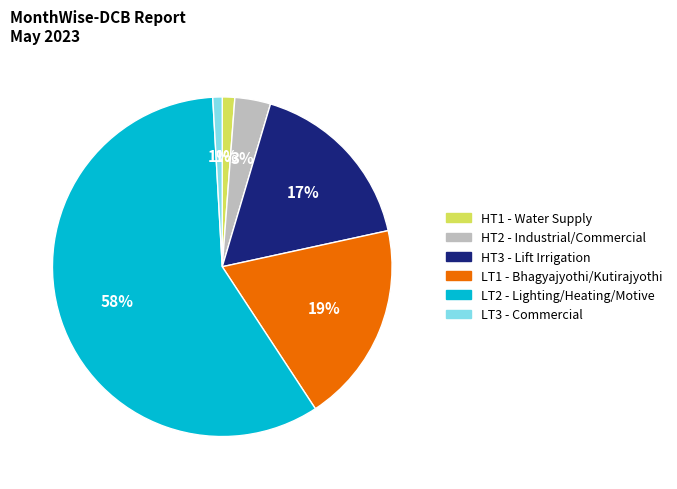

Do HT2 and HT3 together represent more than half of the pie?

No